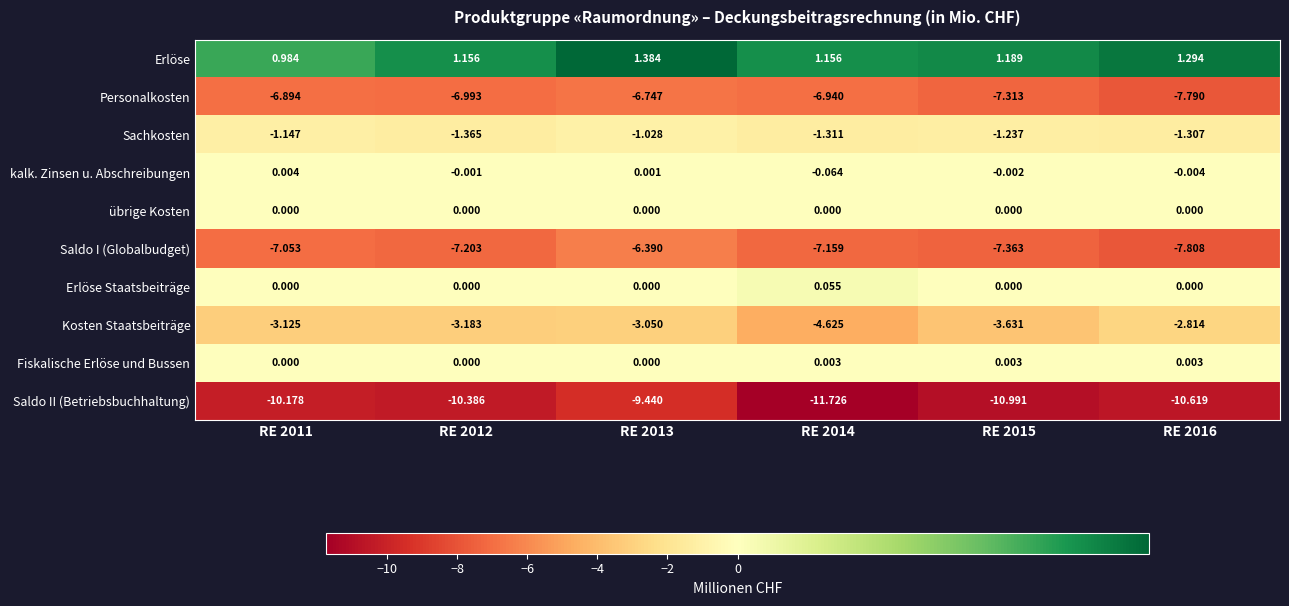

Which category has the lowest value across all series?

RE 2014